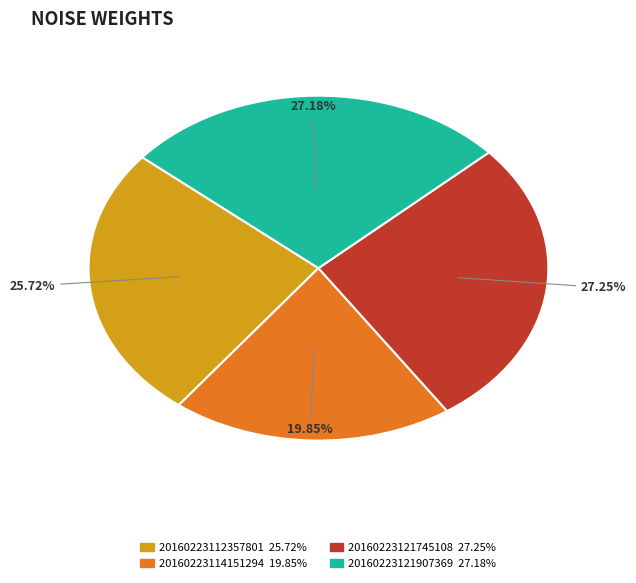

Rank the categories by value from lowest to highest.

20160223114151294, 20160223112357801, 20160223121907369, 20160223121745108